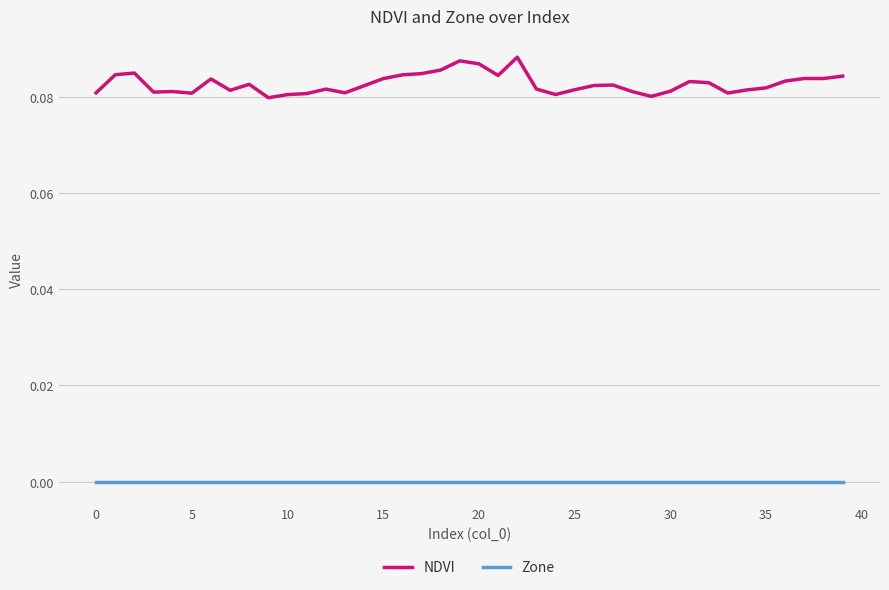

What are all the series names shown in the legend?

NDVI, Zone